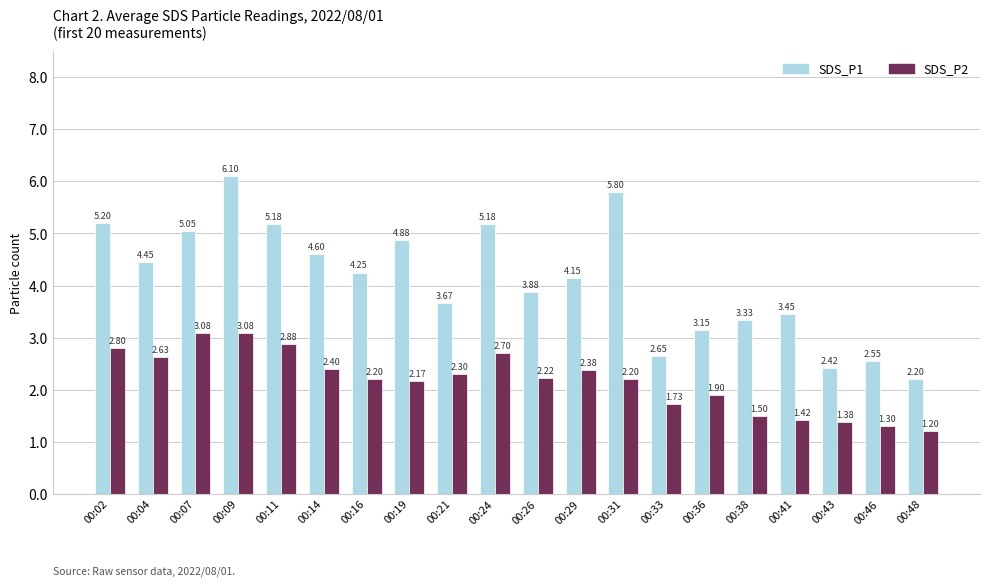

Is it true that SDS_P2 equals 4.8 at 00:09?

False